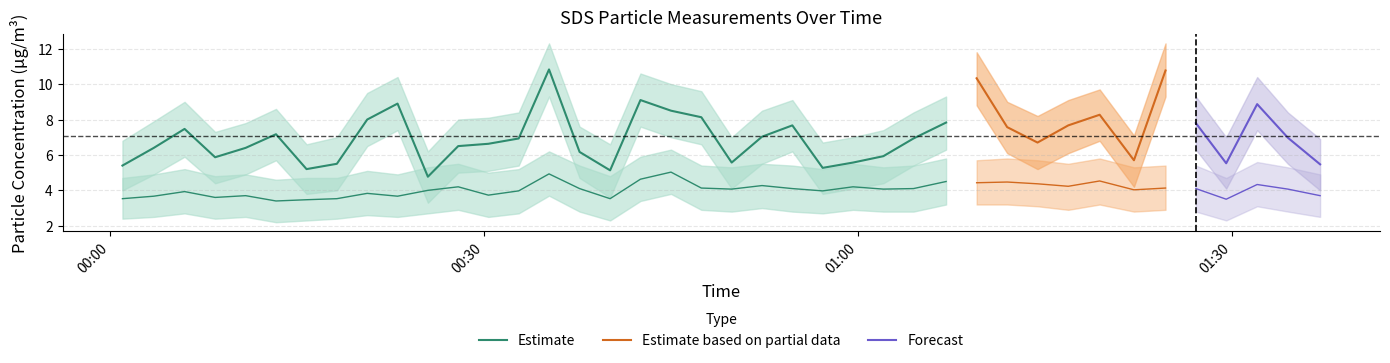

What is the label of the 3rd point from the right?

2023/06/29 01:32:03